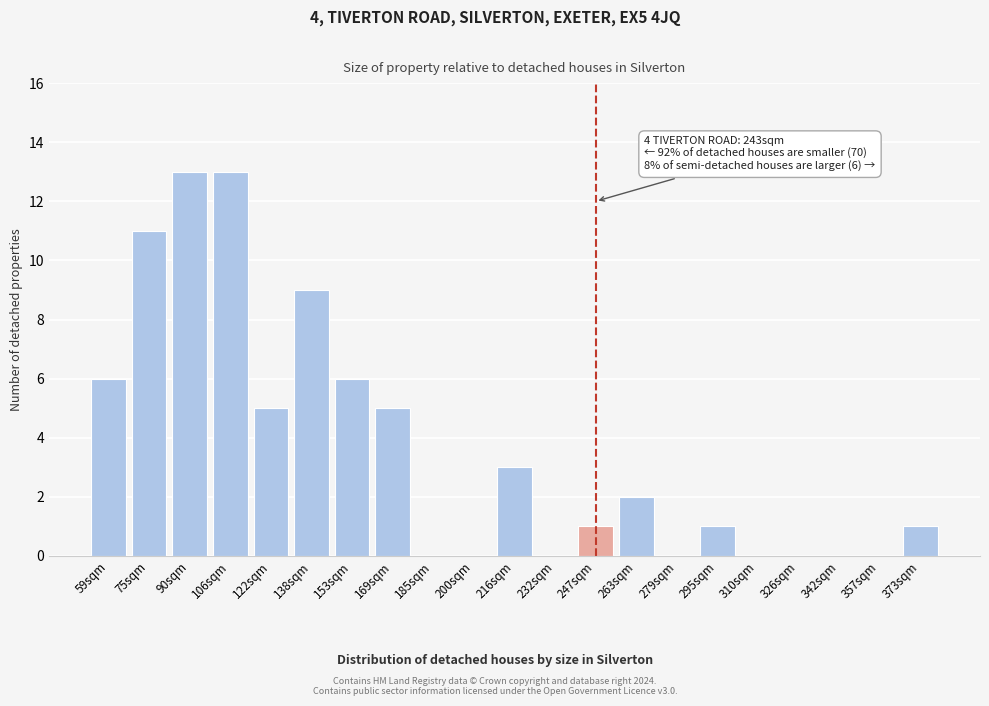

Reading right to left, extract all data points from this chart.

373sqm=1	357sqm=0	342sqm=0	326sqm=0	310sqm=0	295sqm=1	279sqm=0	263sqm=2	247sqm=1	232sqm=0	216sqm=3	200sqm=0	185sqm=0	169sqm=5	153sqm=6	138sqm=9	122sqm=5	106sqm=13	90sqm=13	75sqm=11	59sqm=6